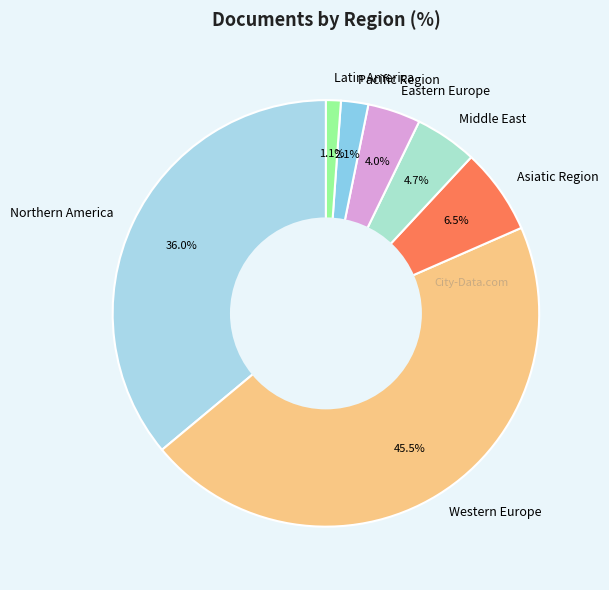

What portion of the pie excludes Latin America?

98.9%